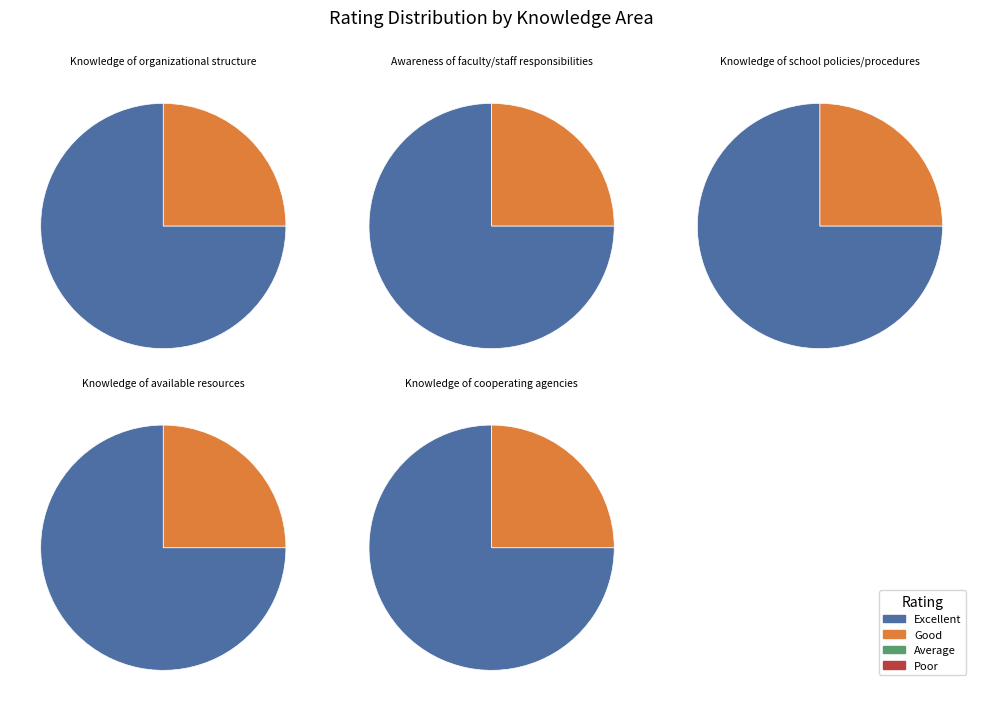

Which category has the biggest portion of the pie?

Knowledge of organizational structure